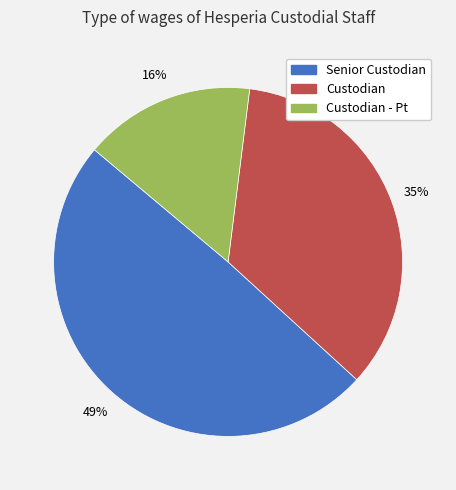

Is there any slice that represents more than half of the pie?

No